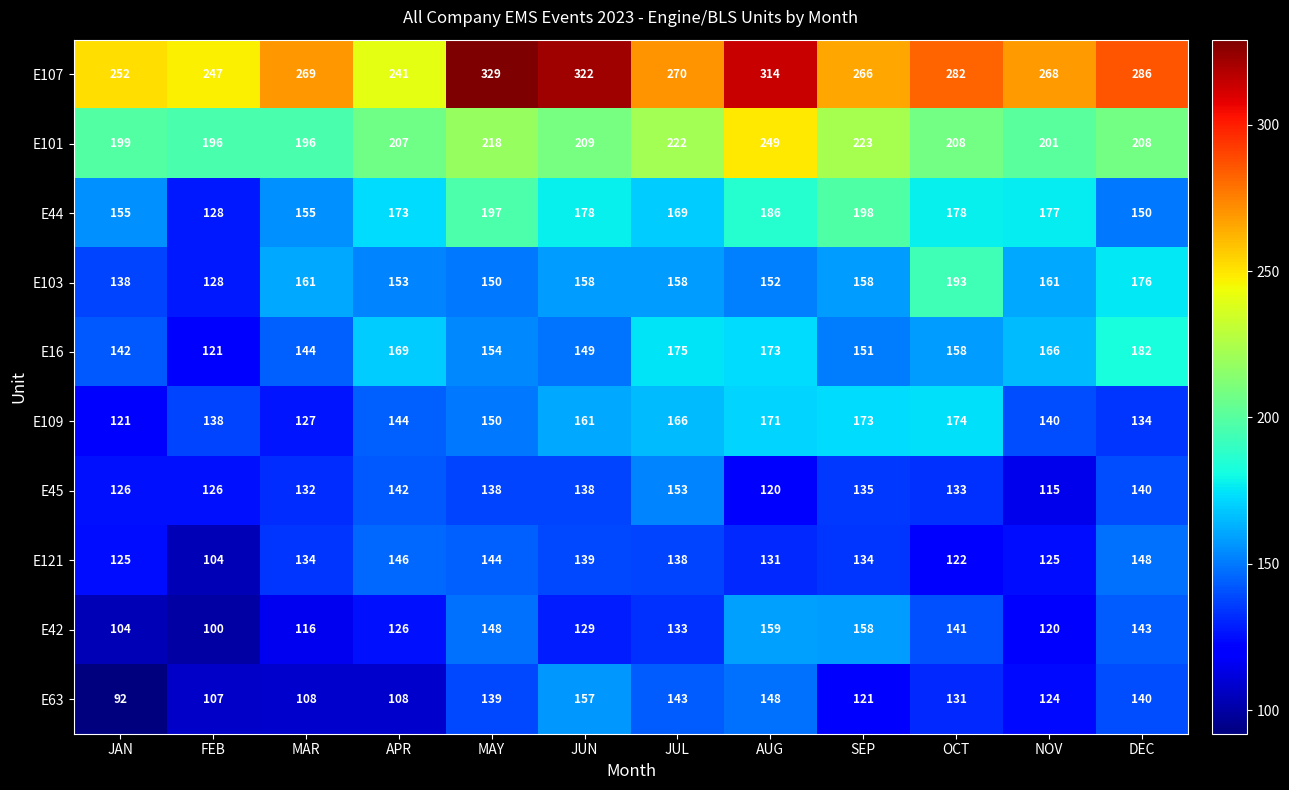

What is the maximum value for E121?

148